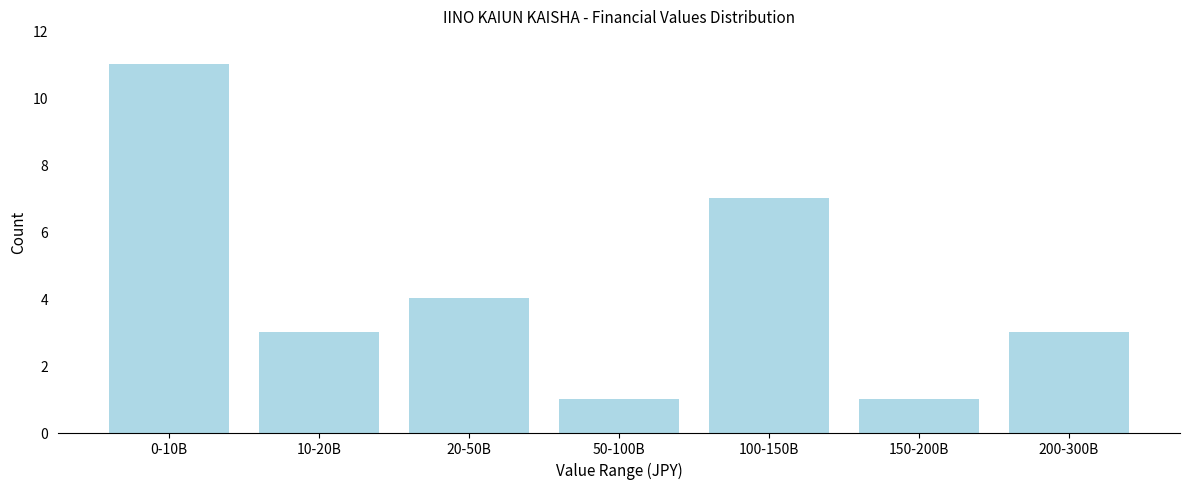

Reading left to right, extract all data points from this chart.

11	3	4	1	7	1	3